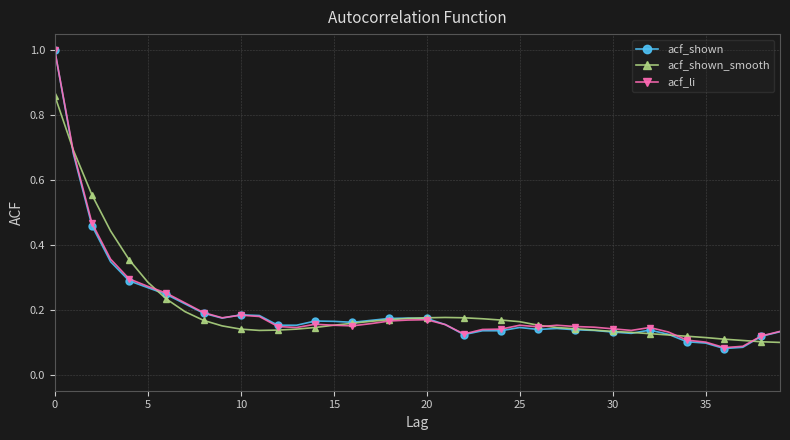

What is the sum of all acf_shown values?

8.1